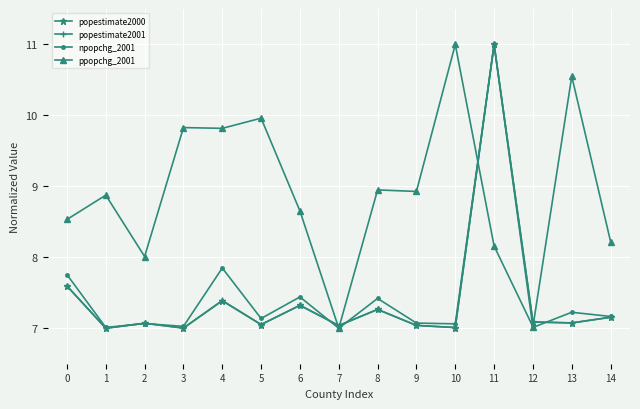

Is the value of popestimate2001 at 6 greater than the value of npopchg_2001 at 13?

Yes